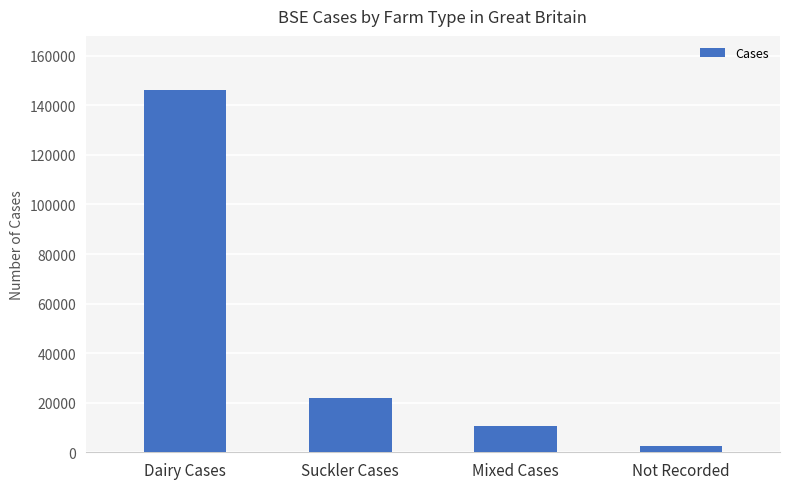

The value at Suckler Cases is 34098. True or false?

False